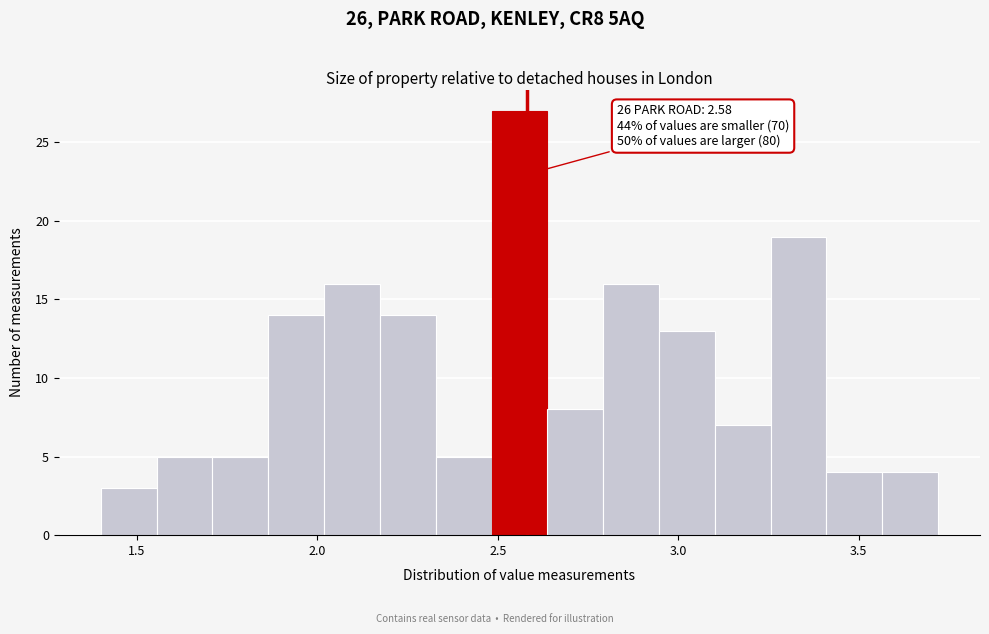

Read against the x-axis, roughly where is the centre of the tallest bar?

2.55